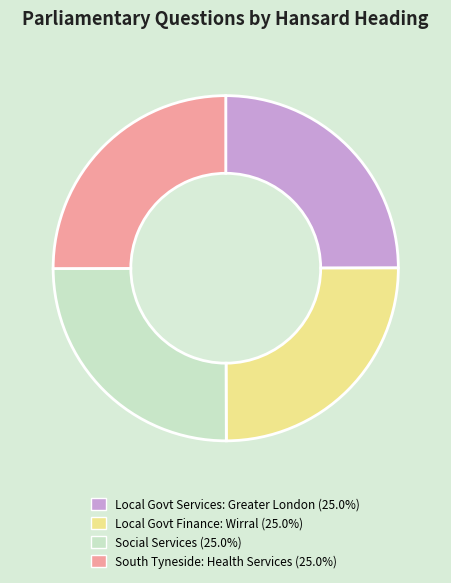

Does any single category account for the majority?

No